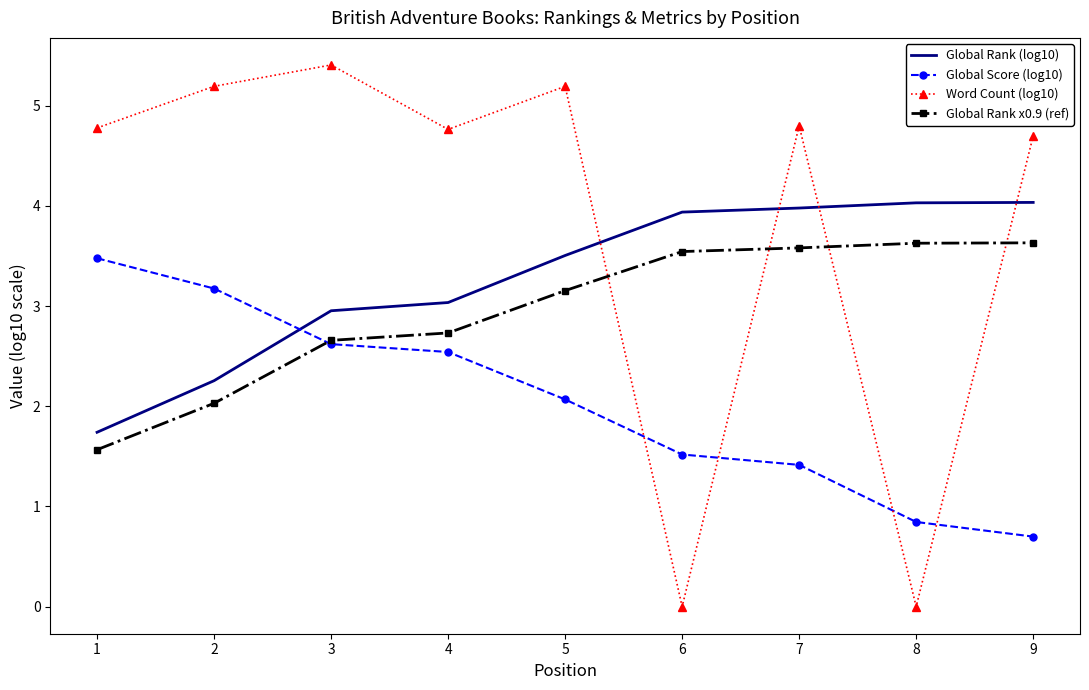

How many values in the Word Count (log10) series are below 4?

2